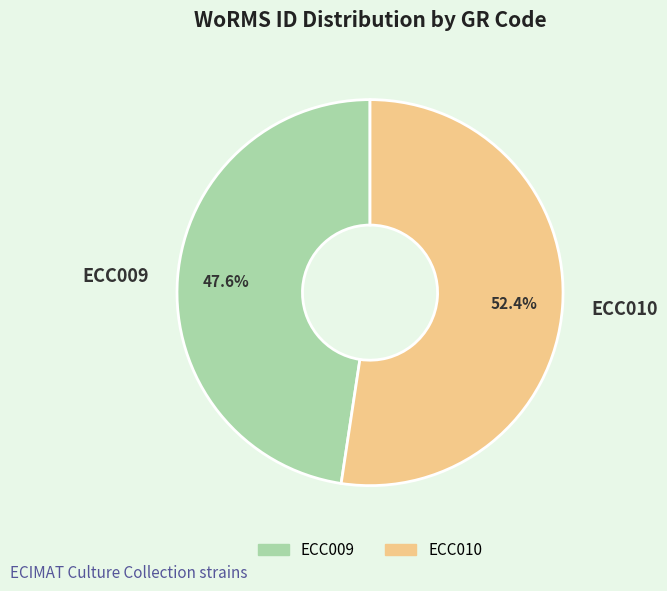

To the nearest percent, what portion does ECC009 represent?

48%